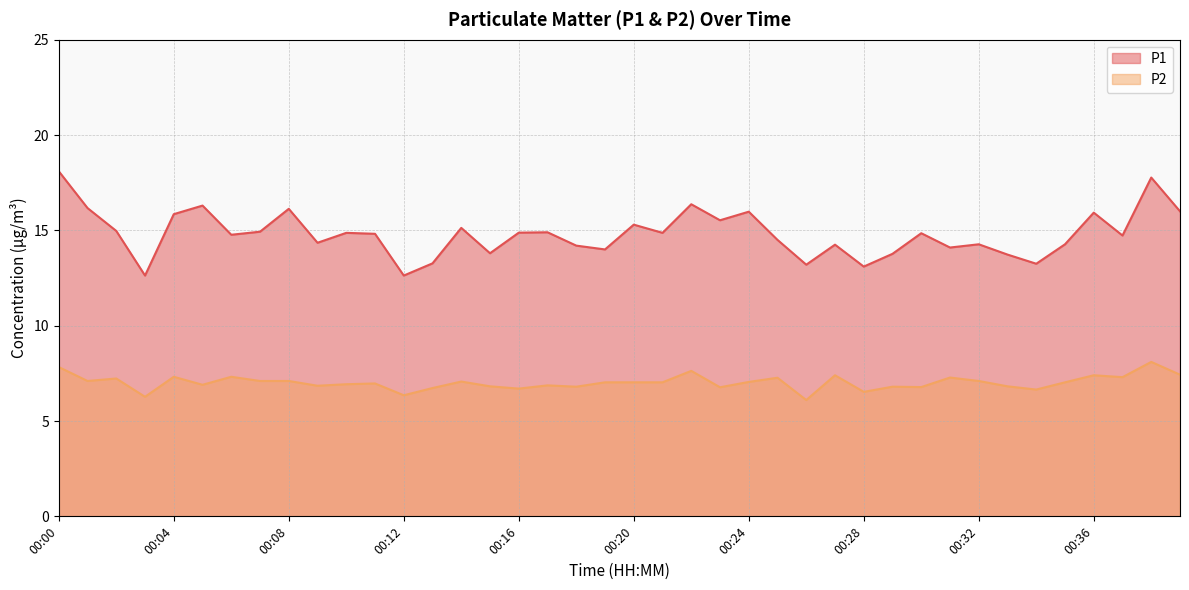

What is the difference between the highest and lowest values at 00:13?

6.5